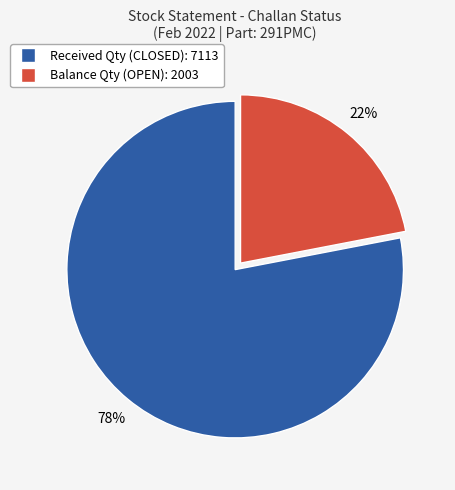

To the nearest percent, what is the difference between the largest and smallest slice percentages?

56%